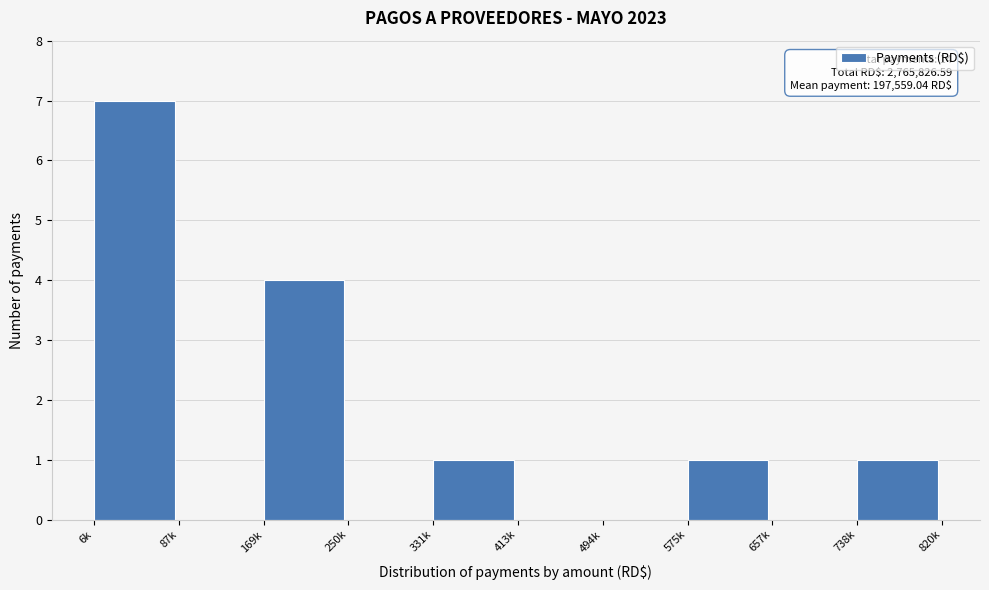

Reading left to right, transcribe all the data shown in this chart.

6k=7	87k=0	169k=4	250k=0	331k=1	413k=0	494k=0	575k=1	657k=0	738k=1